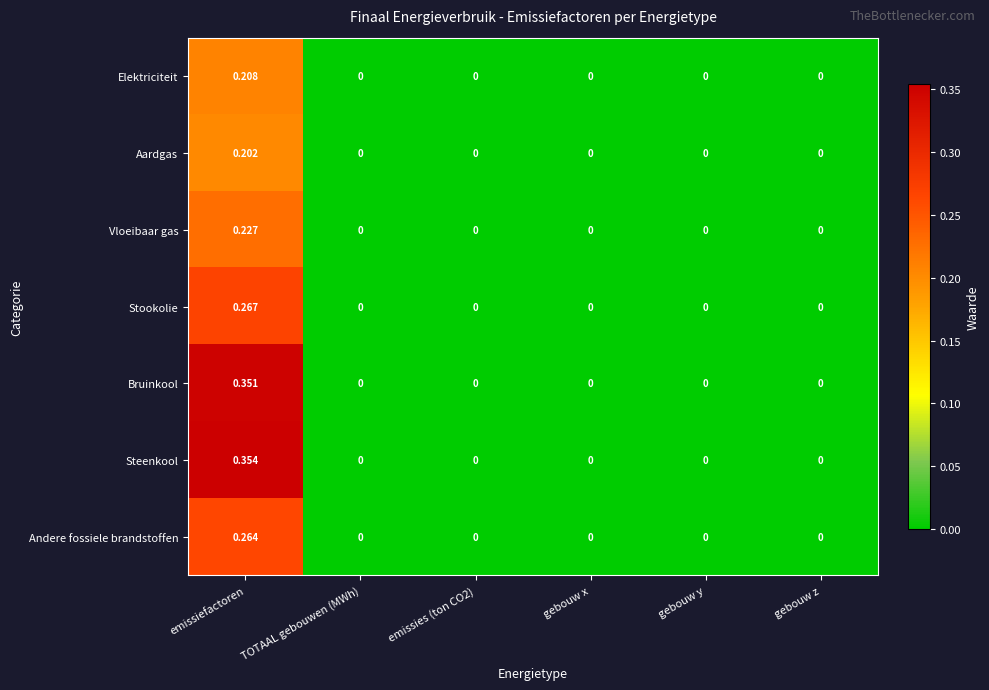

Is the value of Bruinkool at gebouw z greater than the value of Steenkool at emissiefactoren?

No